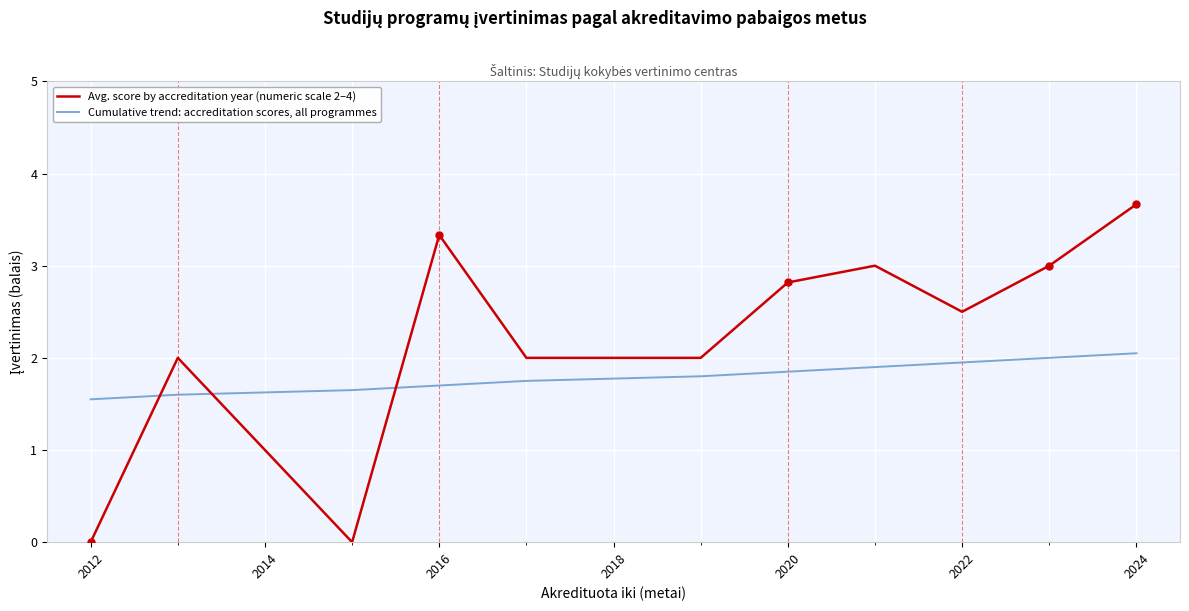

What is the difference between the maximum and minimum values in the Cumulative trend: accreditation scores, all programmes series?

0.5